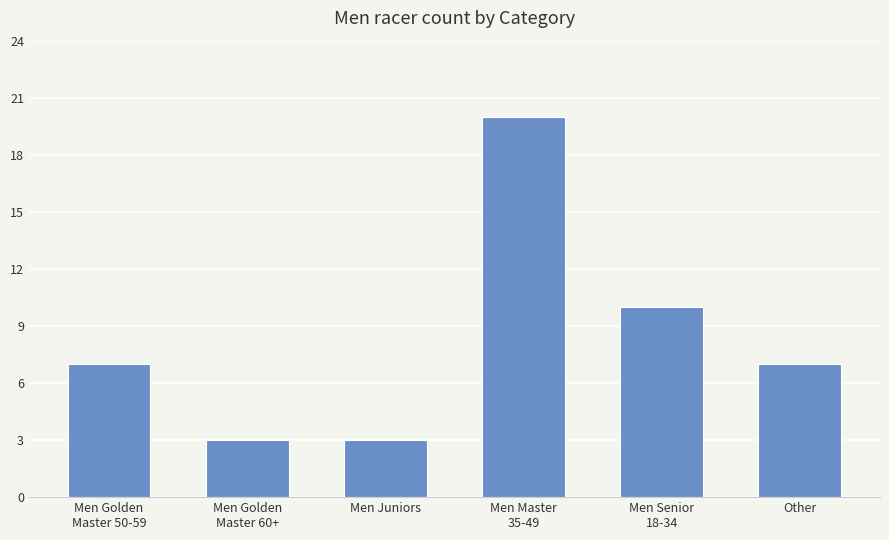

Reading left to right, list all the values displayed in this chart.

7	3	3	20	10	7